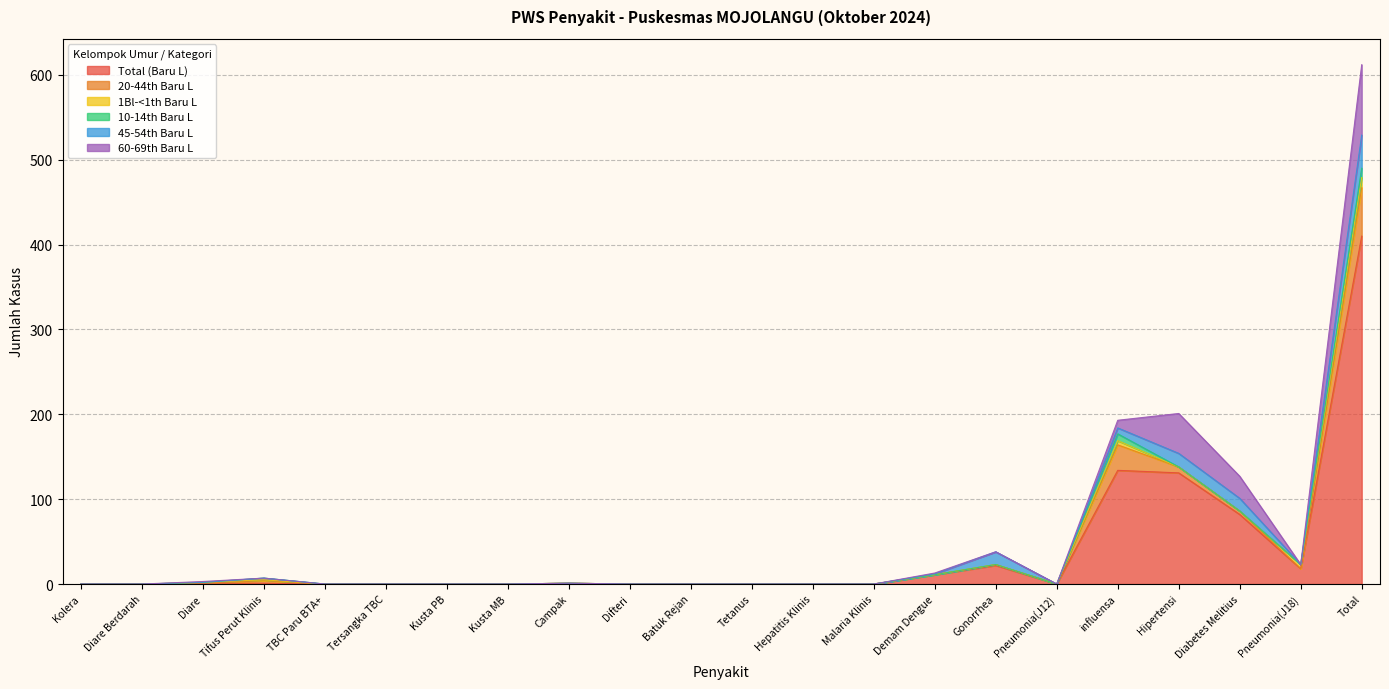

Where do 60-69th Baru L and 20-44th Baru L first cross each other?

Diare and Tifus Perut Klinis